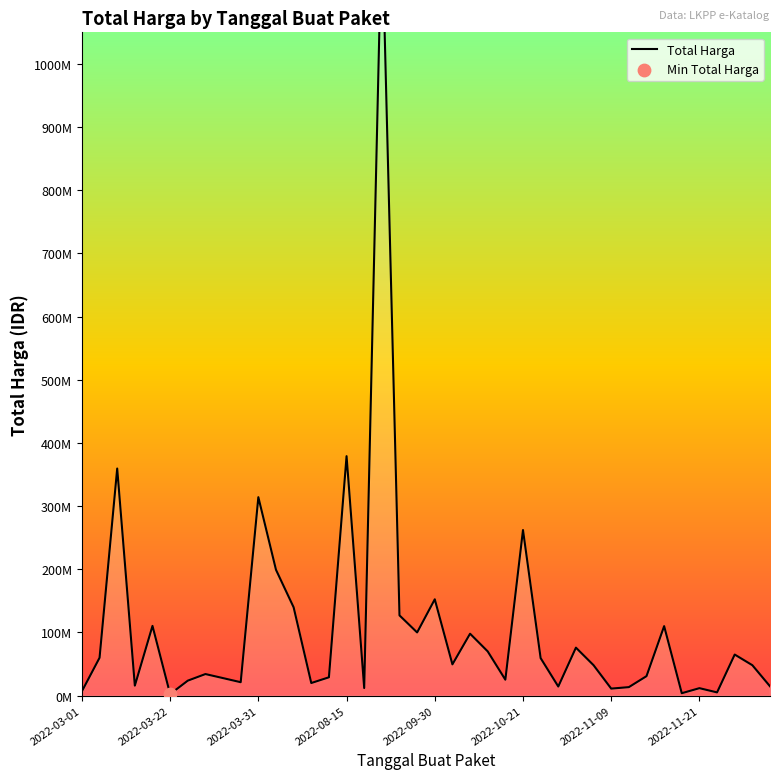

Approximately how many times larger is the value at 2022-03-22 compared to 13?

3.0